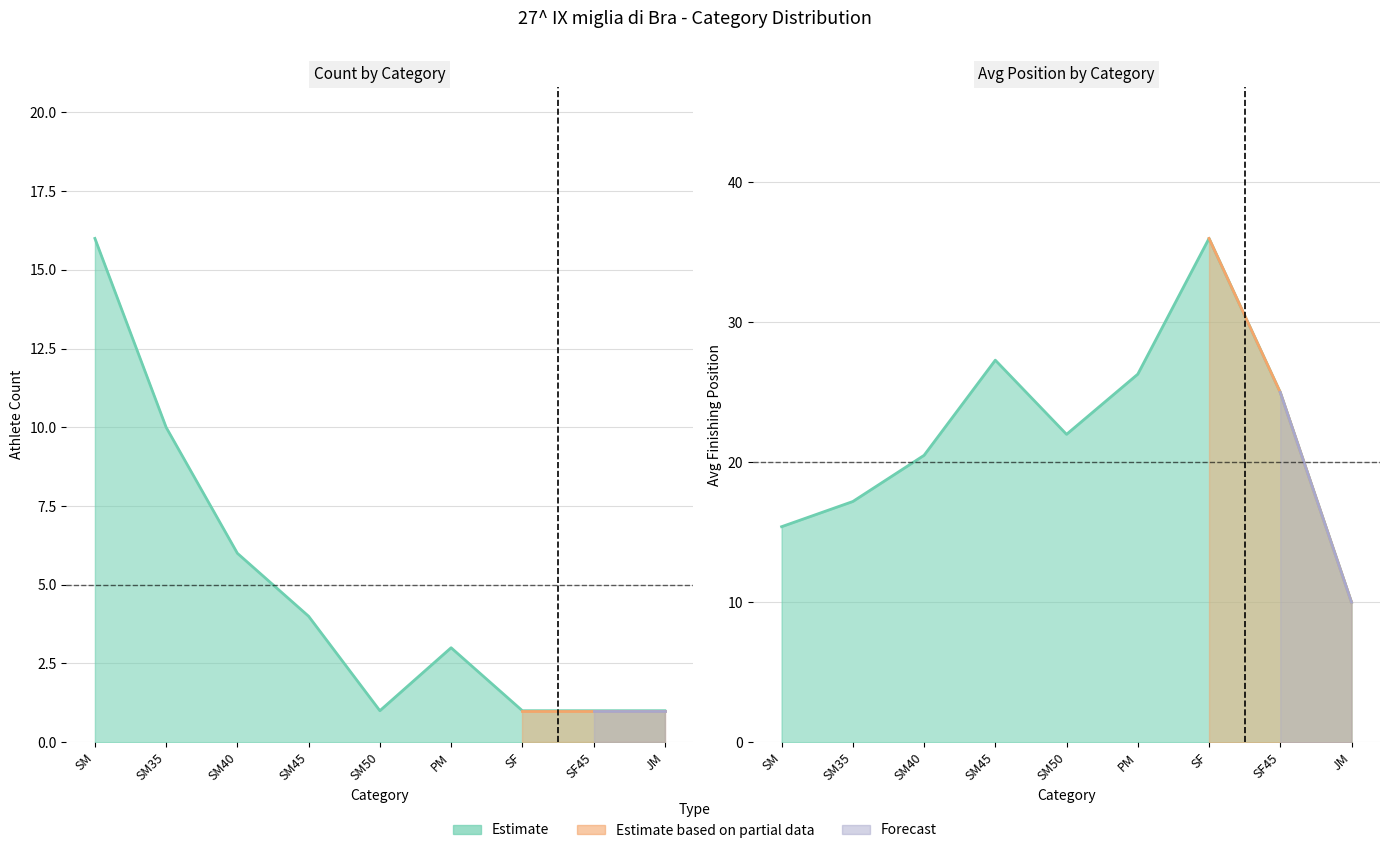

Rank the series by their maximum value, from highest to lowest.

Avg_Position, Count